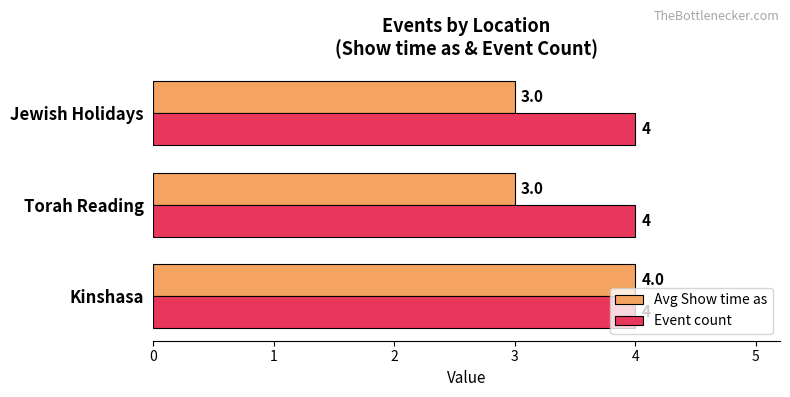

At which category is the sum across all series the highest?

Kinshasa